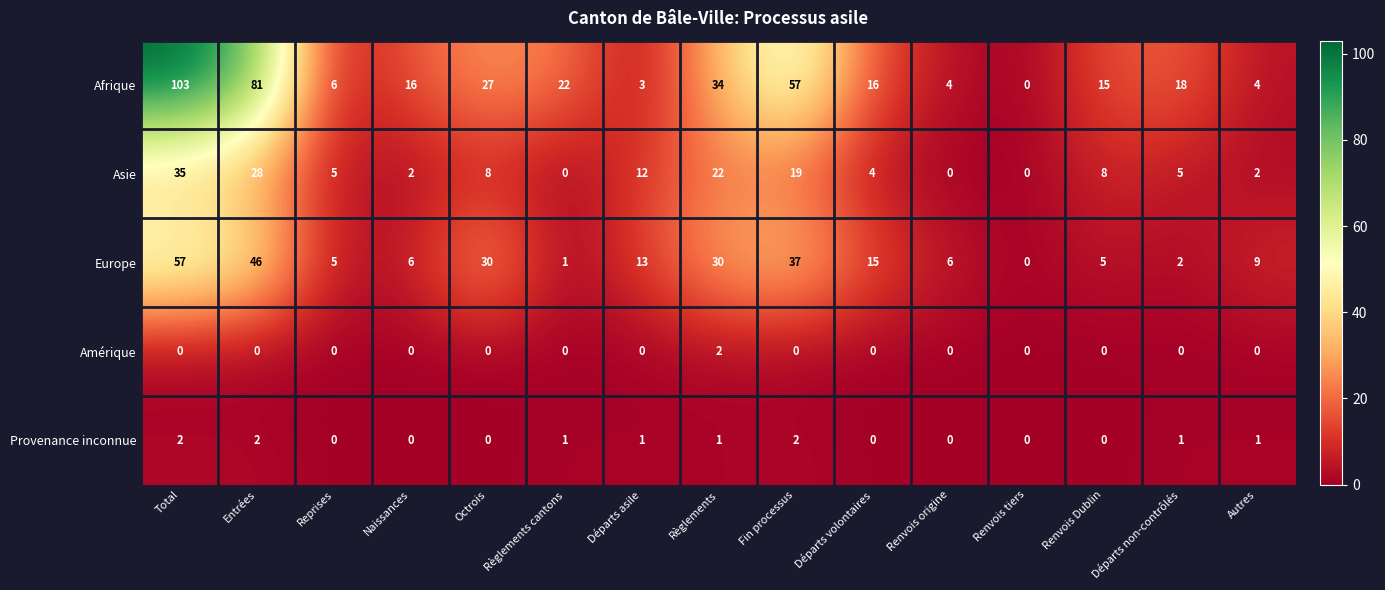

Is it true that Amérique equals 0 at Naissances?

True